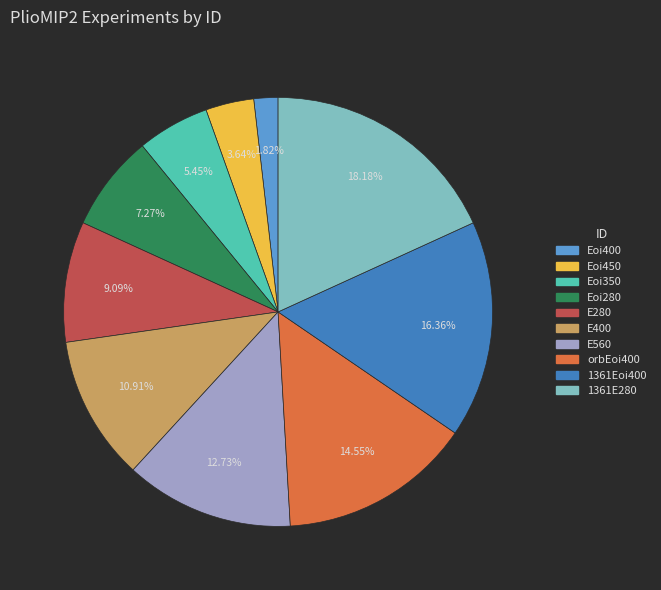

To the nearest percent, what is the difference between the Eoi450 and E560 slice percentages?

9%